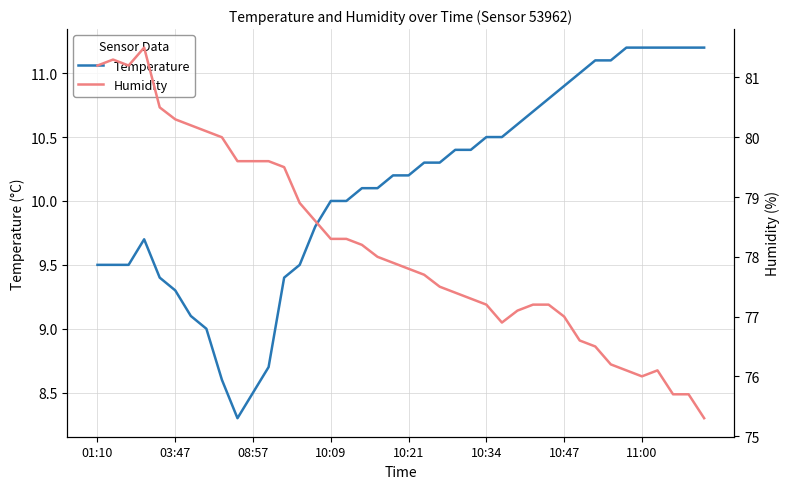

Reading right to left, extract all data points from this chart.

Temperature: 11.2	11.2	11.2	11.2	11.2	11.2	11.1	11.1	11.0	10.9	10.8	10.7	10.6	10.5	10.5	10.4	10.4	10.3	10.3	10.2	10.2	10.1	10.1	10.0	10.0	9.8	9.5	9.4	8.7	8.5	8.3	8.6	9.0	9.1	9.3	9.4	9.7	9.5	9.5	9.5
Humidity: 75.3	75.7	75.7	76.1	76.0	76.1	76.2	76.5	76.6	77.0	77.2	77.2	77.1	76.9	77.2	77.3	77.4	77.5	77.7	77.8	77.9	78.0	78.2	78.3	78.3	78.6	78.9	79.5	79.6	79.6	79.6	80.0	80.1	80.2	80.3	80.5	81.5	81.2	81.3	81.2